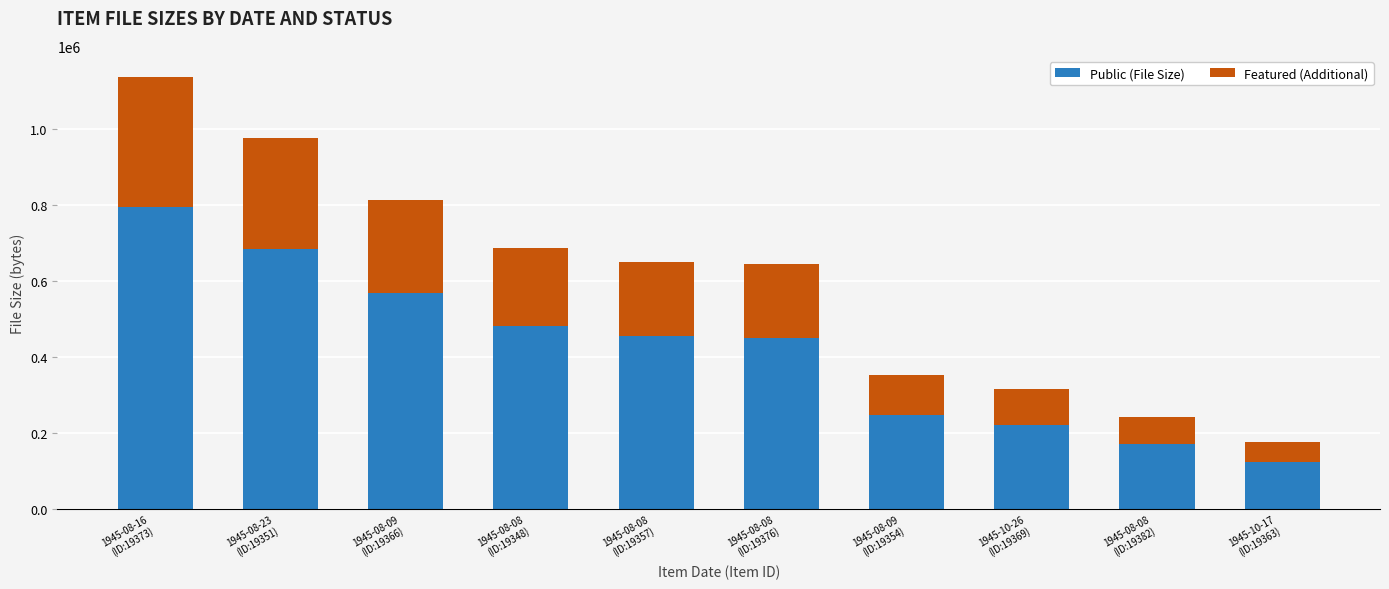

What is the average value of the Public (File Size) series?

419878